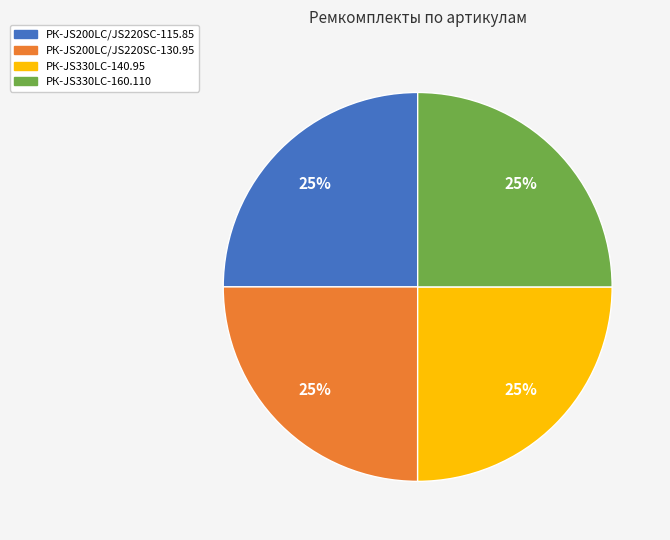

To the nearest percent, what is the average slice percentage?

25%